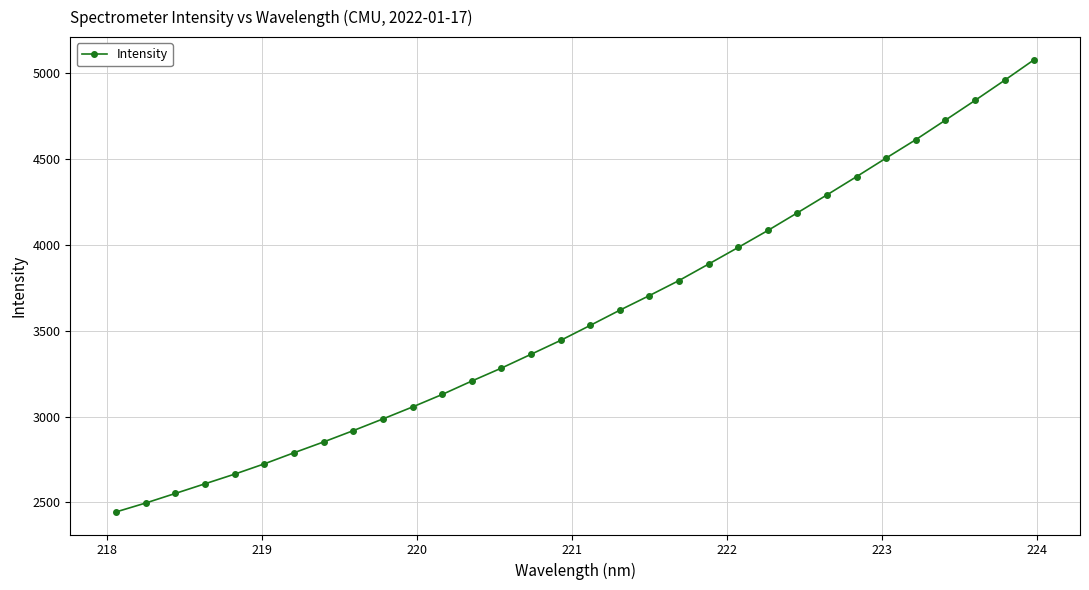

Does the chart display data point markers on the line(s)?

Yes